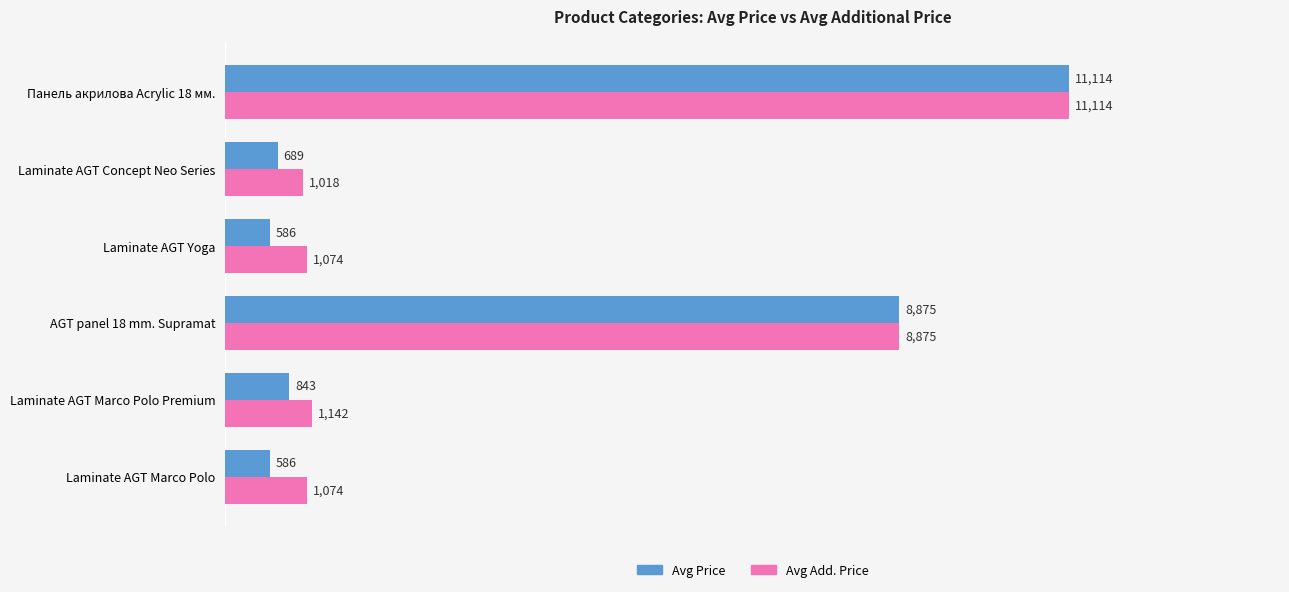

What is the highest value of the Avg Add. Price series?

11113.6